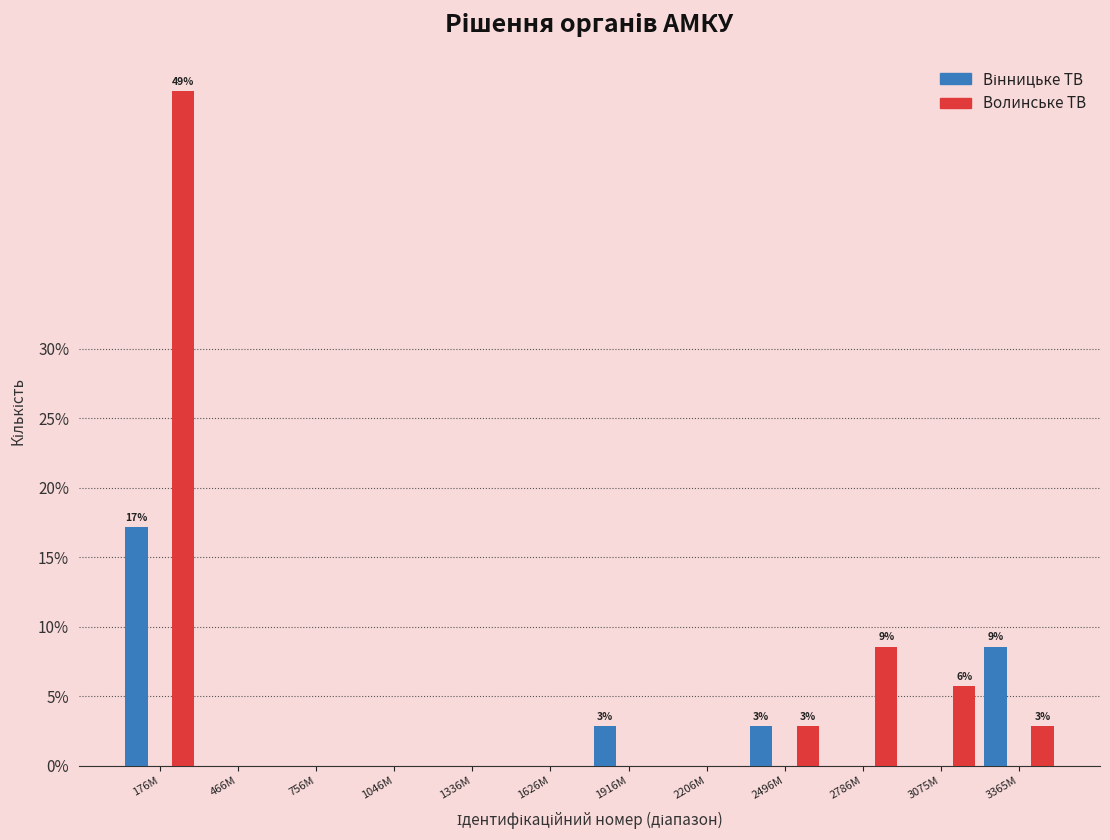

At which category is the sum across all series the highest?

176M